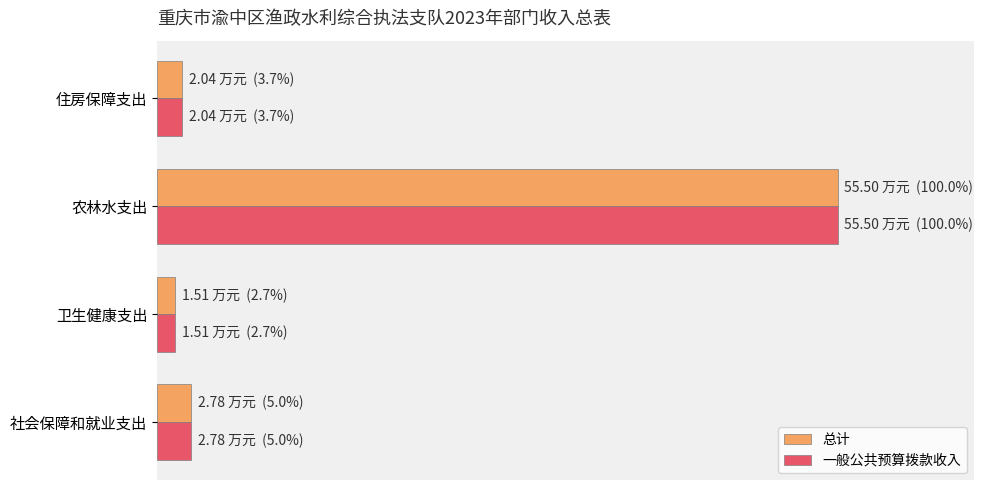

What are all the series names shown in the legend?

总计, 一般公共预算拨款收入